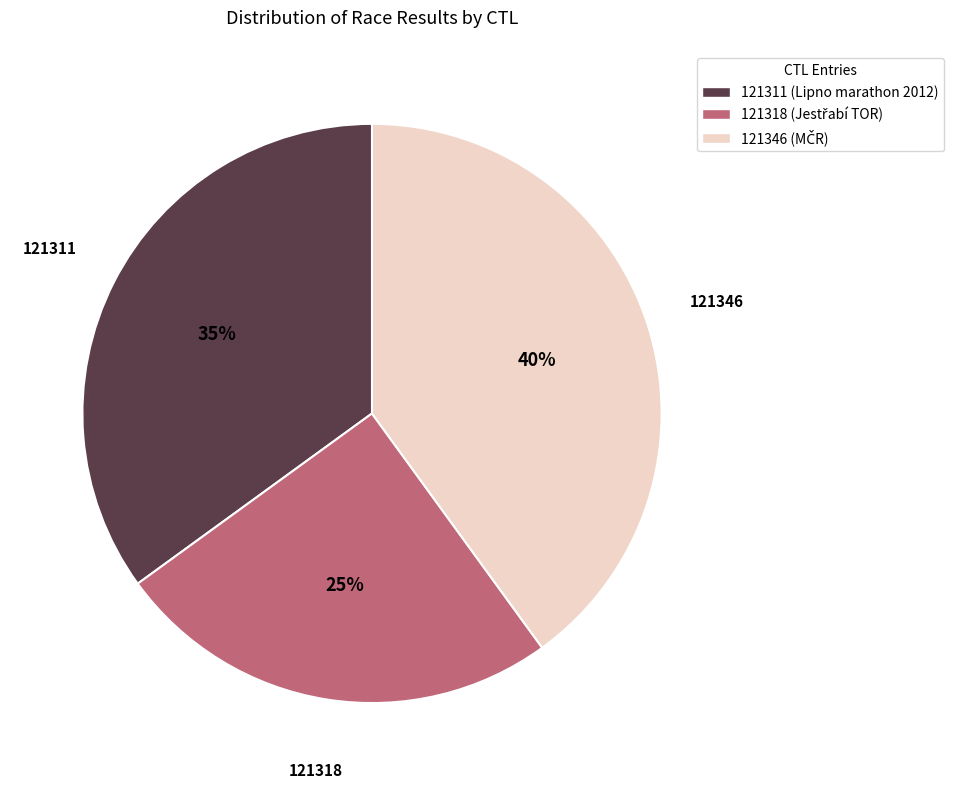

What is the ratio of the value at 121346 to the value at 121318?

1.6